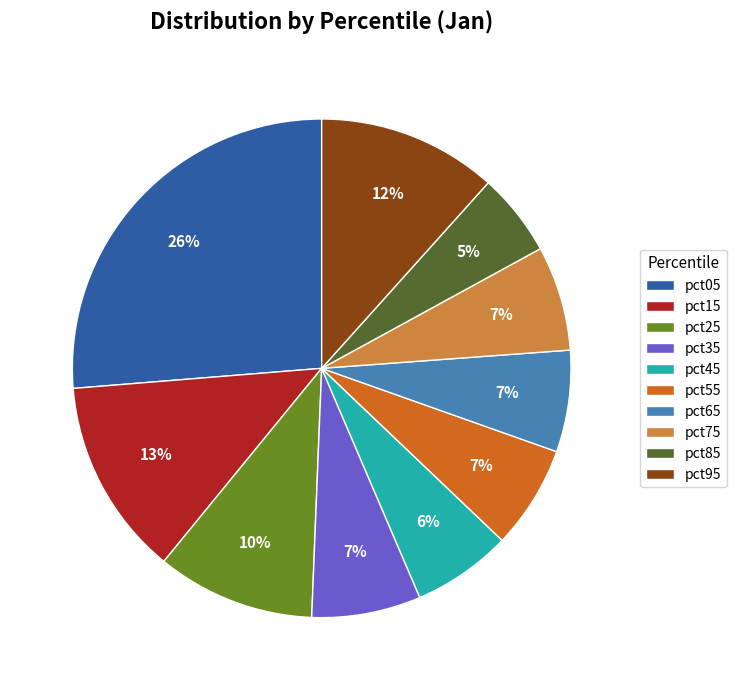

Count the number of slices in the pie.

10